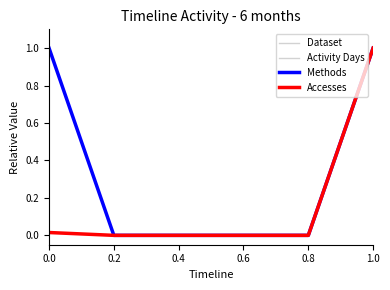

Does the chart display data point markers on the line(s)?

No